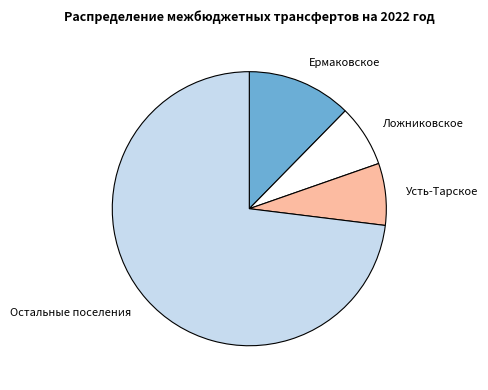

Do Ермаковское and Остальные поселения together represent more than half of the pie?

Yes